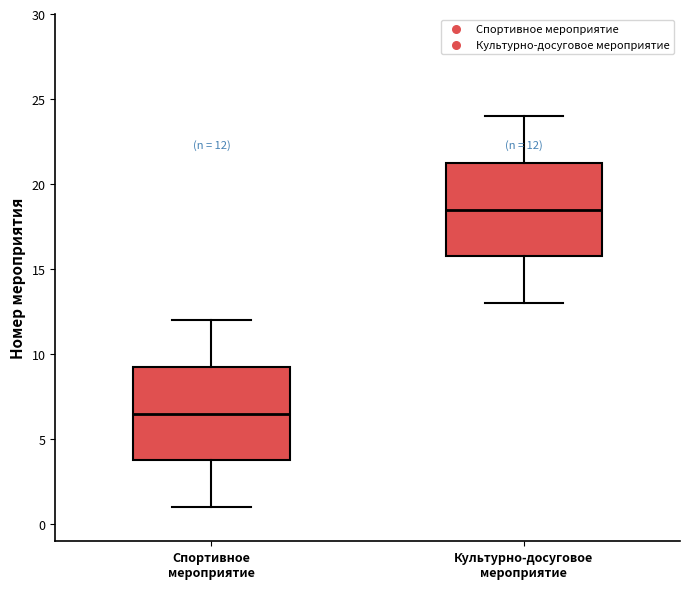

Which box has the lowest median line?

Спортивное мероприятие